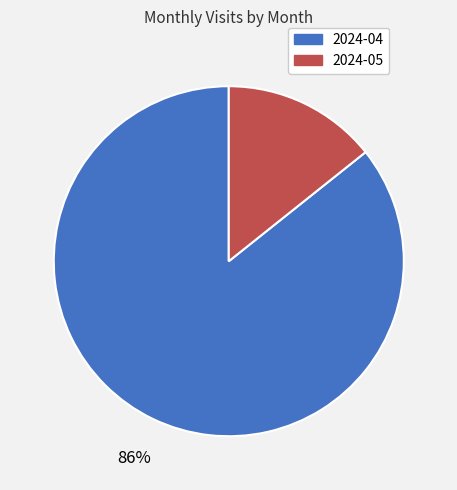

How many segments does this pie chart have?

2